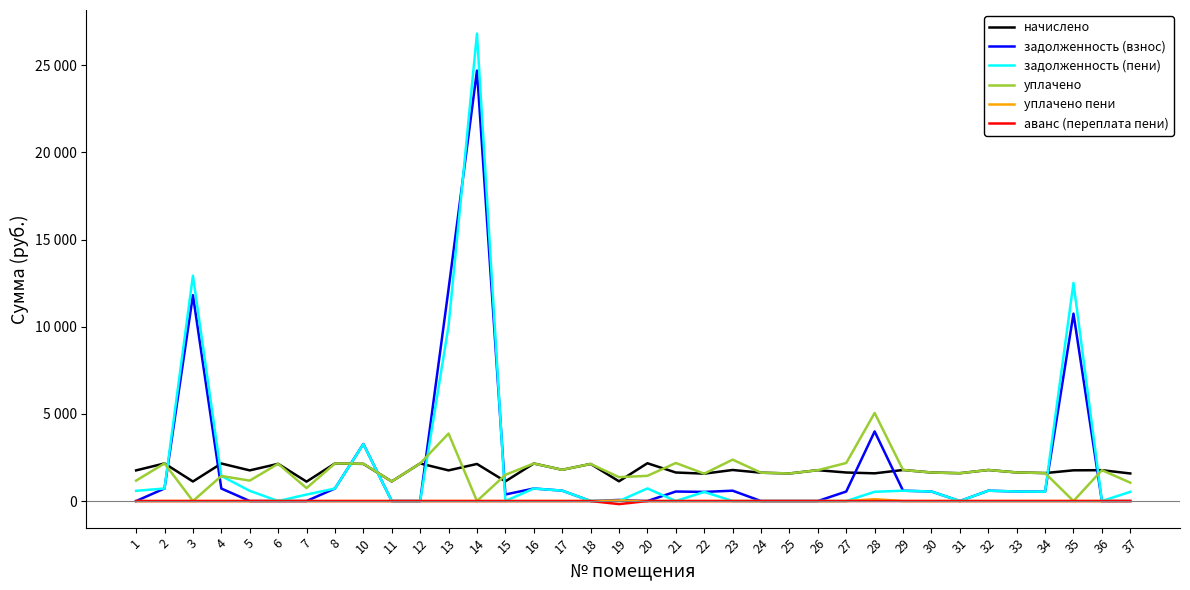

What is the sum of the уплачено values at 6 and 27?

4317.5